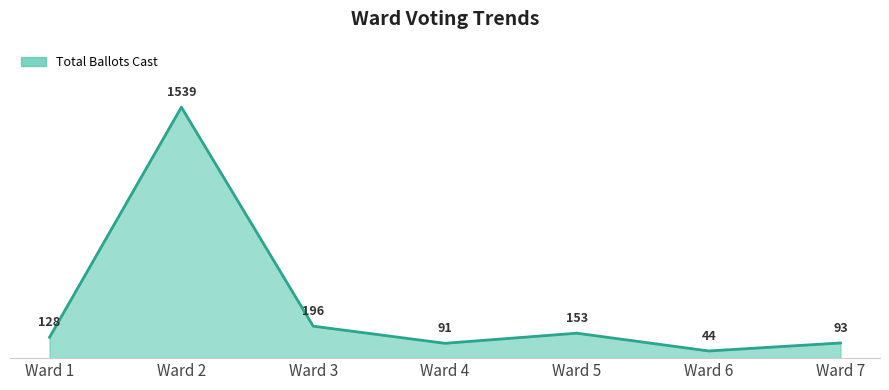

What is the smallest value displayed?

44